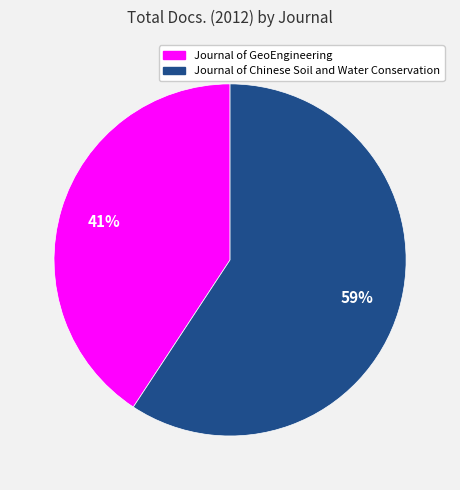

Combined, do Journal of GeoEngineering and Journal of Chinese Soil and Water Conservation account for over 50%?

Yes